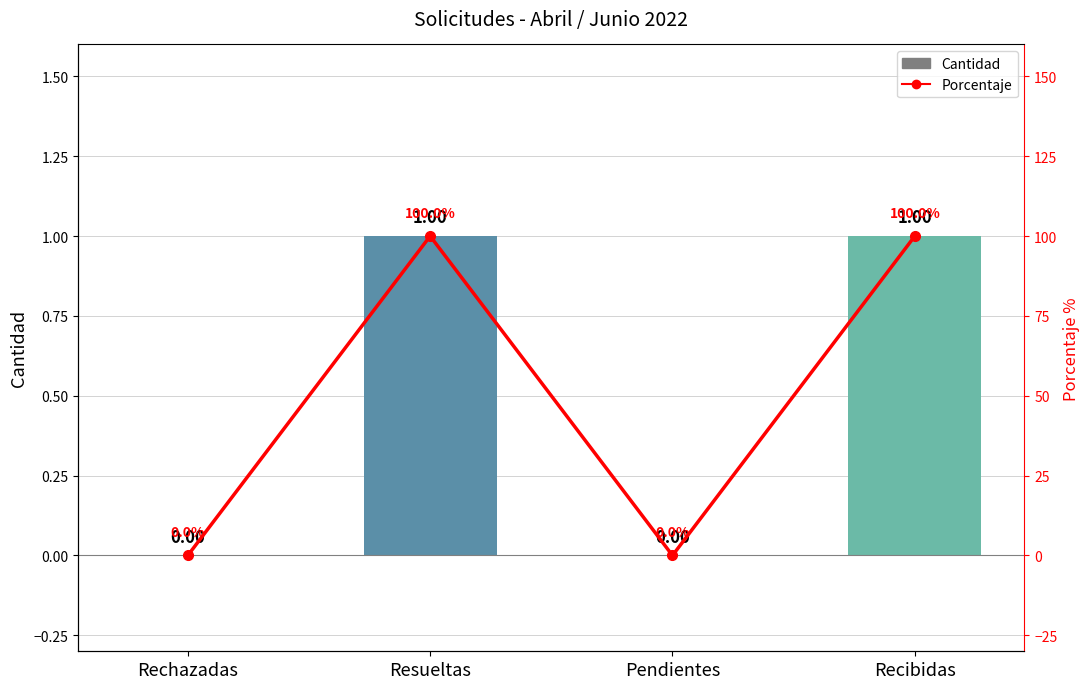

The value of Porcentaje at Recibidas is 161. True or false?

False